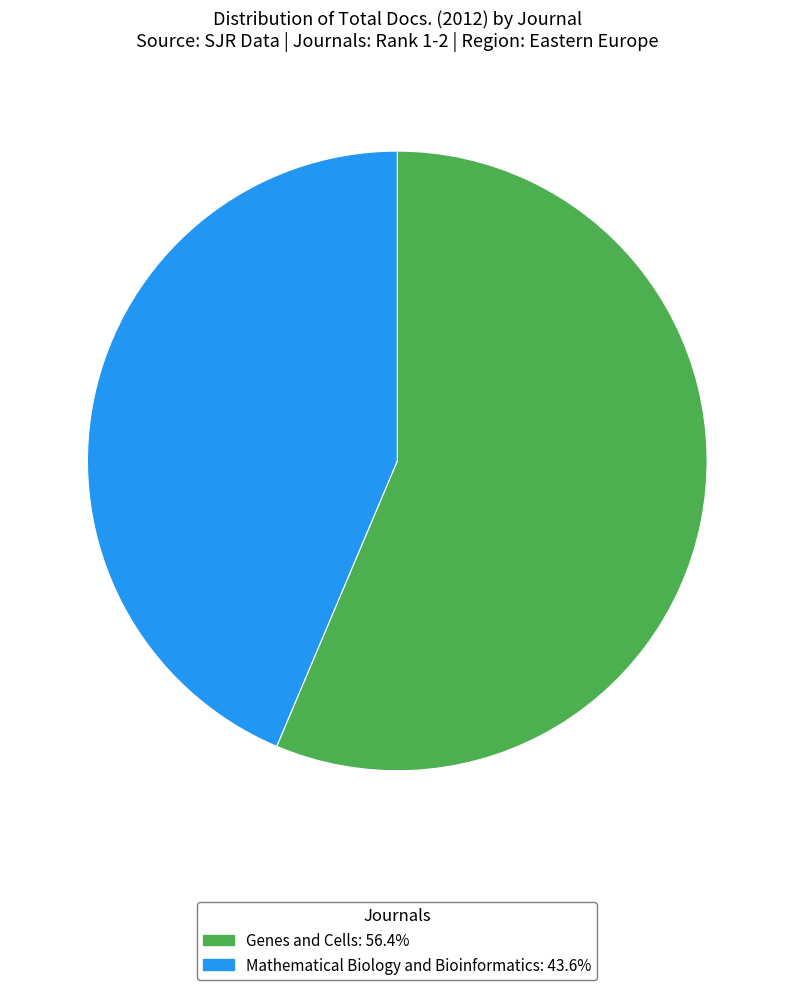

True or false: Genes and Cells accounts for 56% of the total.

True